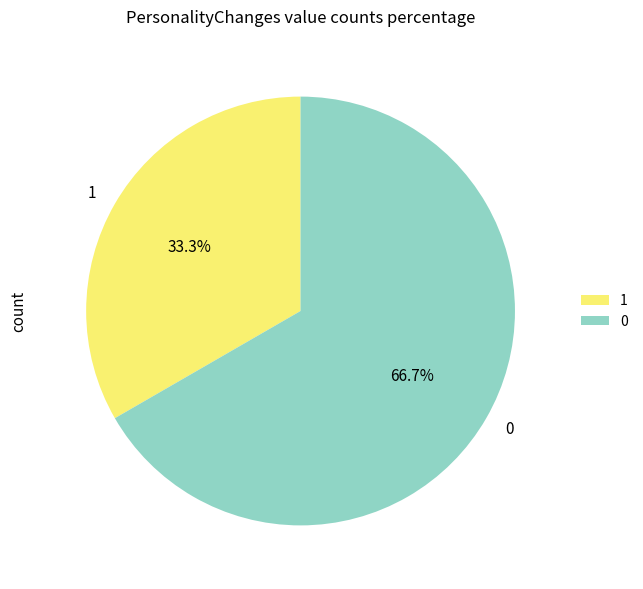

Does 0 represent more than half of the total?

Yes